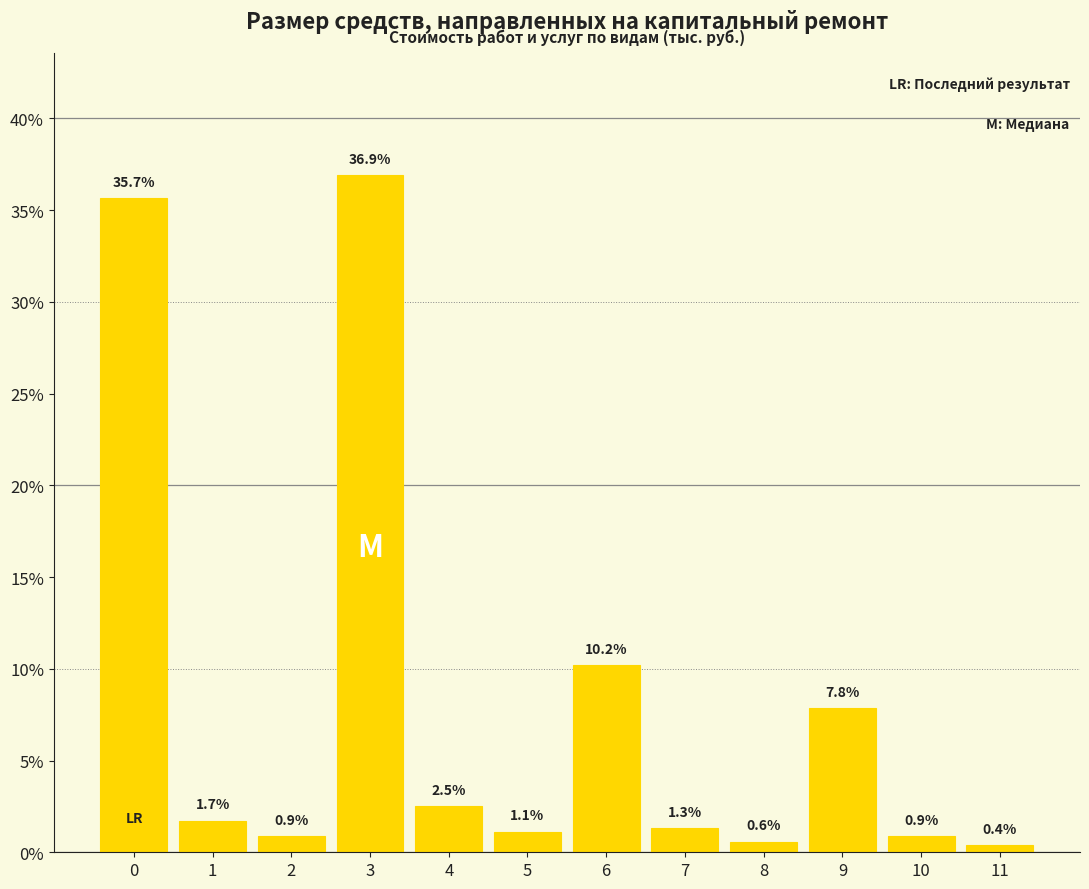

Reading right to left, extract all data points from this chart.

11=0.4	10=0.9	9=7.8	8=0.6	7=1.3	6=10.2	5=1.1	4=2.5	3=36.9	2=0.9	1=1.7	0=35.7